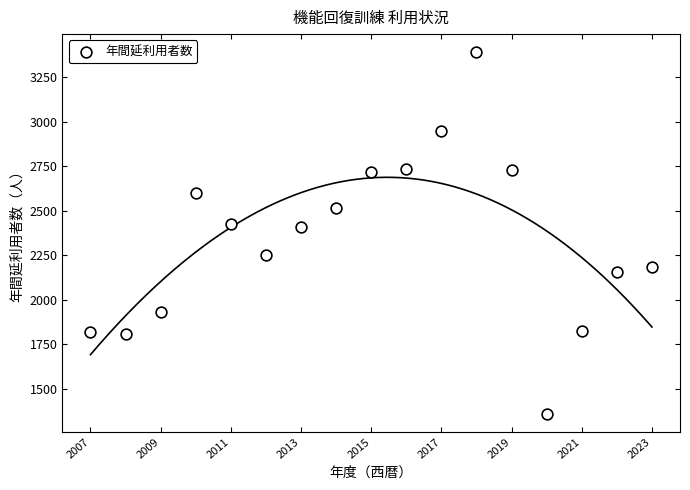

What is the range of Y values (max minus min)?

2031